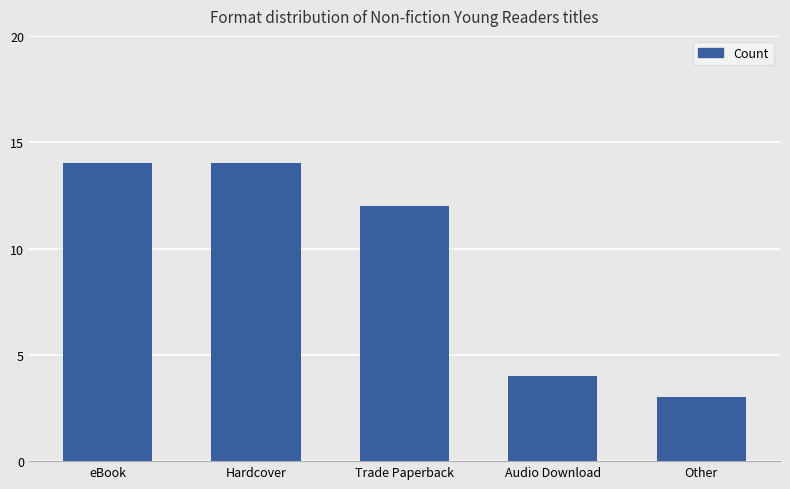

Between Audio Download and Trade Paperback, which is larger?

Trade Paperback